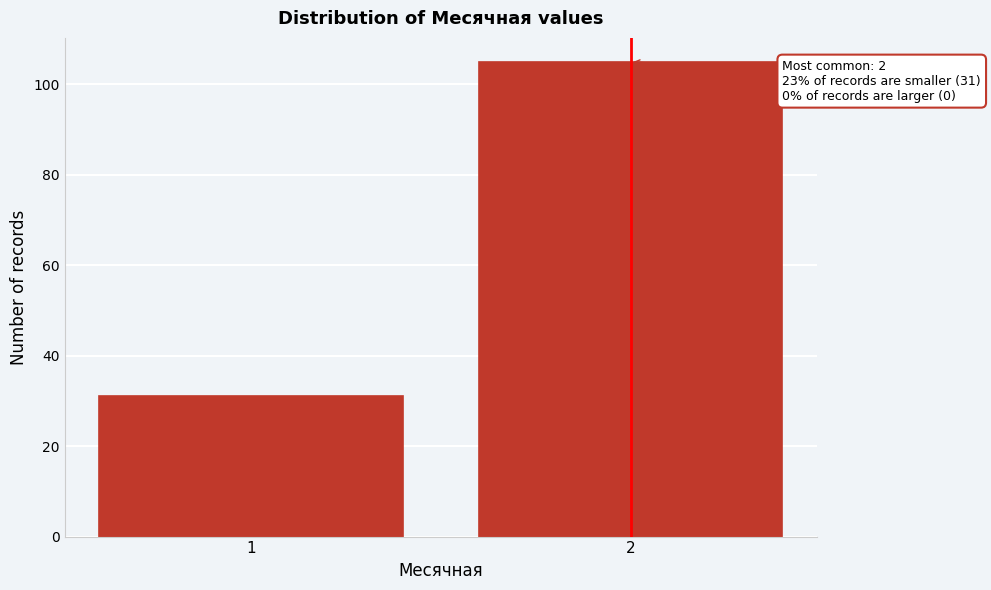

Reading left to right, extract all data points from this chart.

1=31	2=105